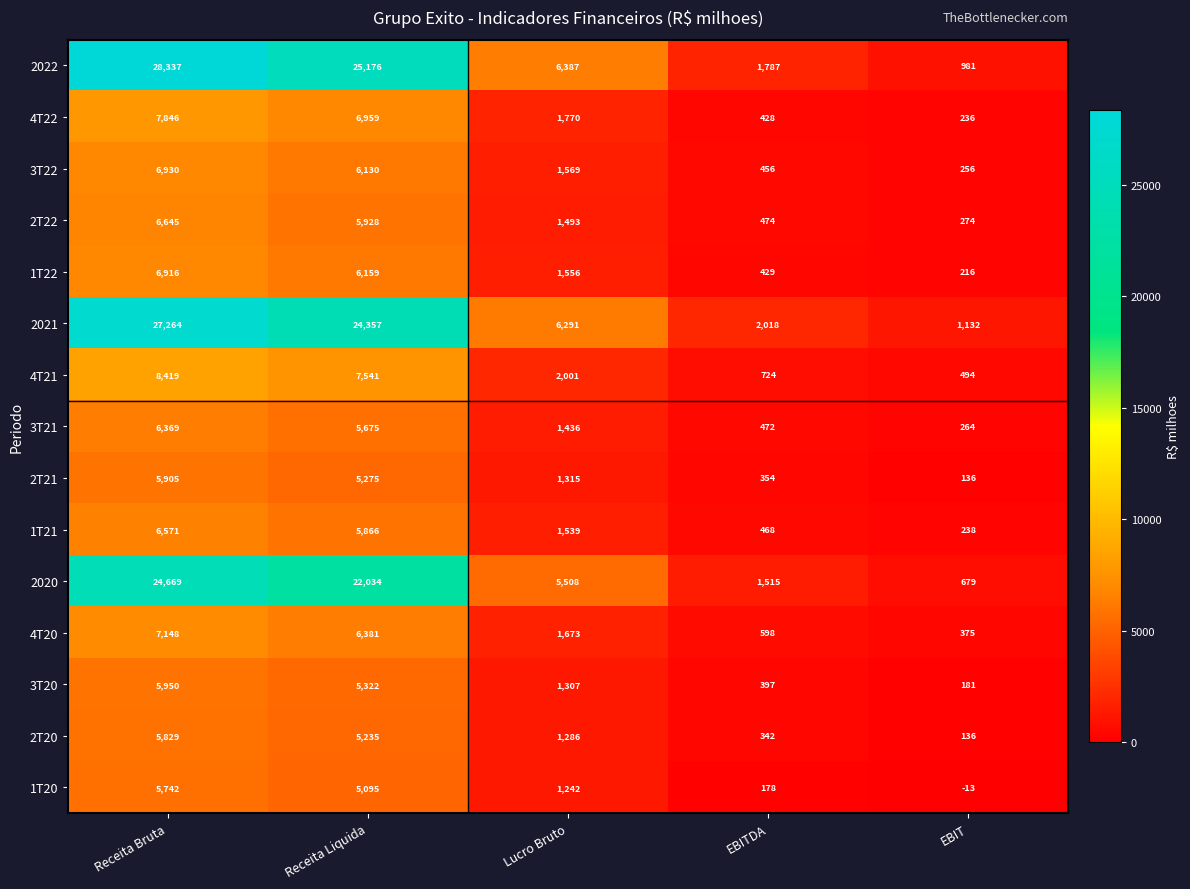

Between Receita Bruta and EBITDA, which series saw the biggest shift?

2022